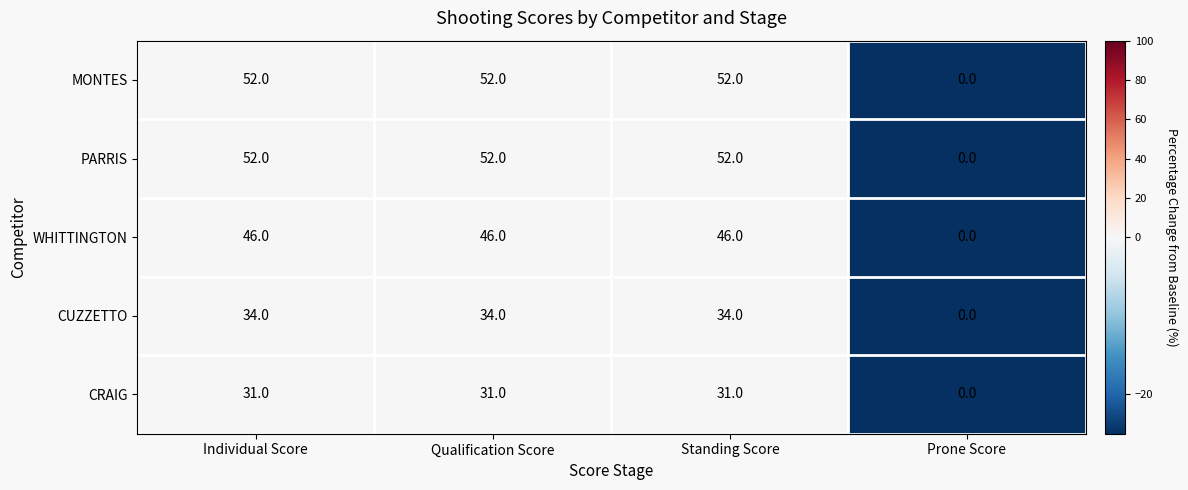

Which label corresponds to the smallest value in the chart?

Prone Score